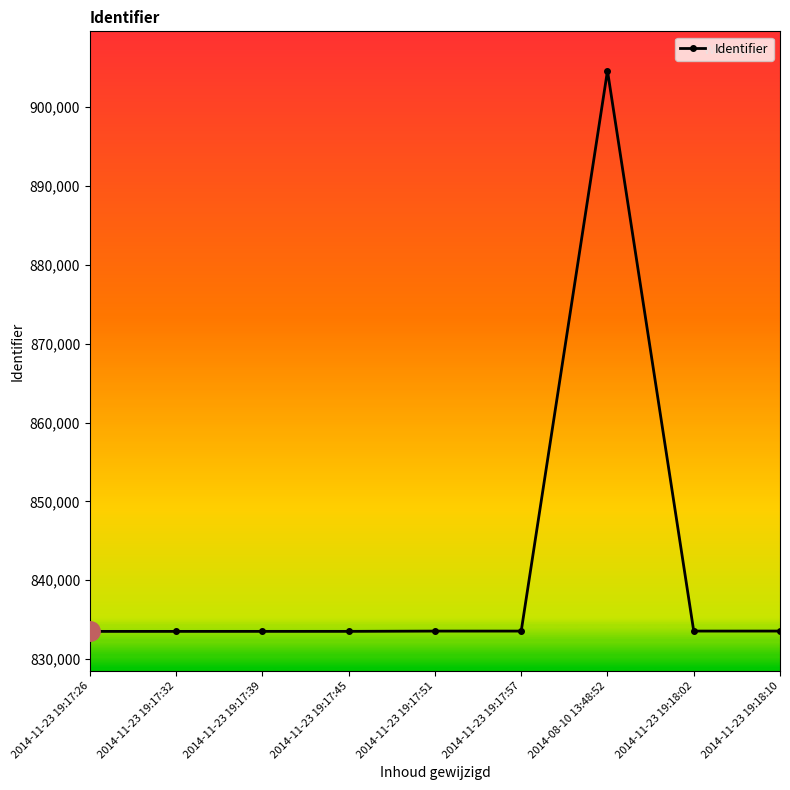

The value at 2014-11-23 19:17:51 is 496921. True or false?

False